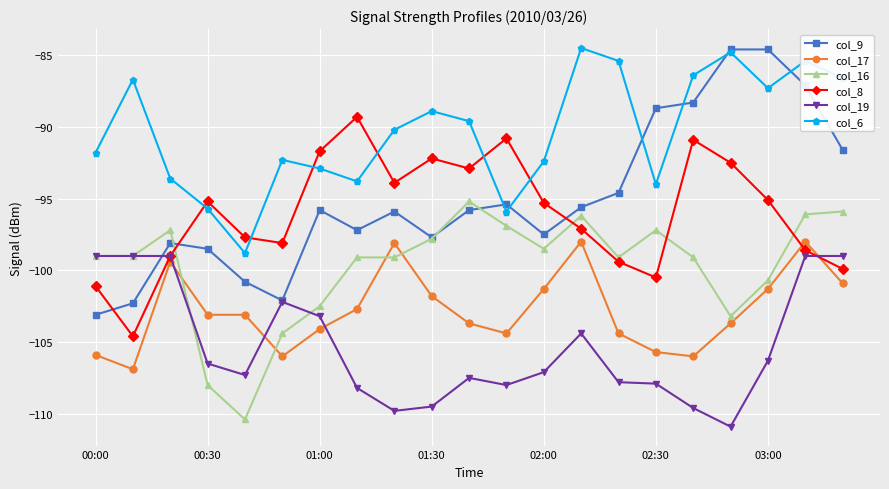

Does the chart have visible grid lines?

Yes